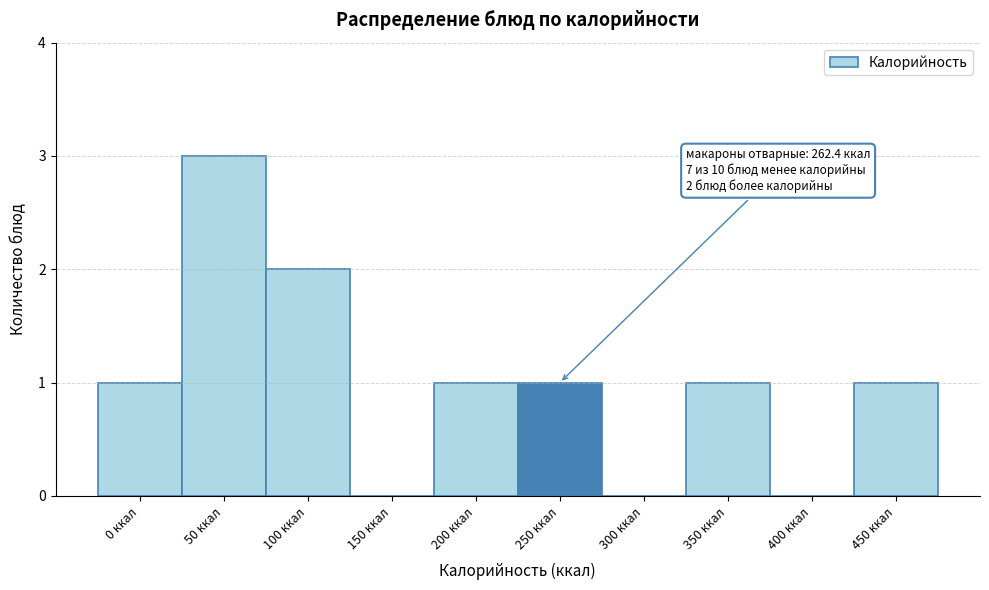

Reading right to left, list all the values displayed in this chart.

450 ккал=1	400 ккал=0	350 ккал=1	300 ккал=0	250 ккал=1	200 ккал=1	150 ккал=0	100 ккал=2	50 ккал=3	0 ккал=1